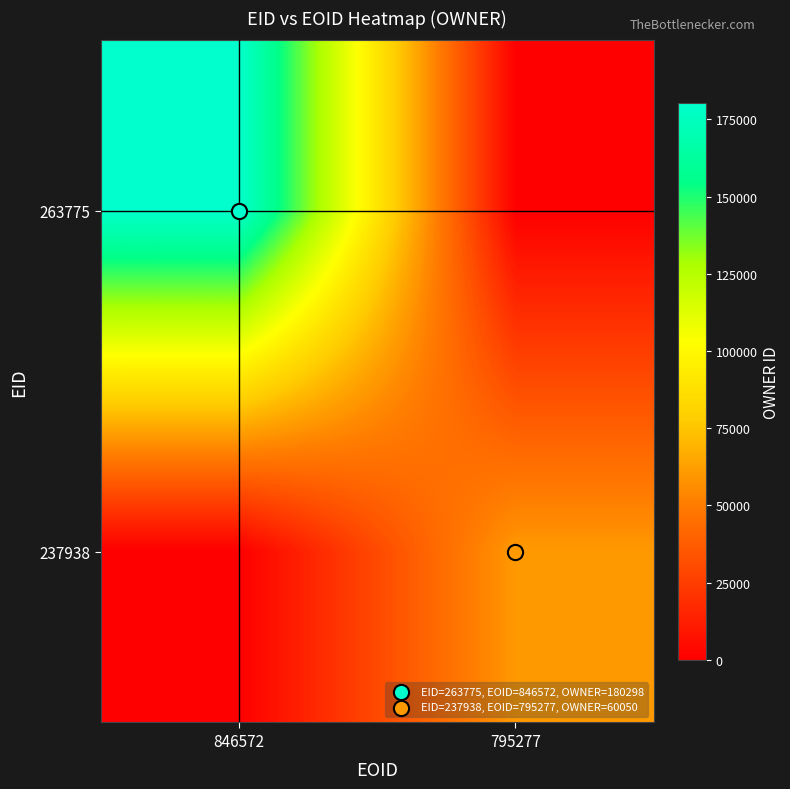

What is the difference between the highest and lowest values at 846572?

180298